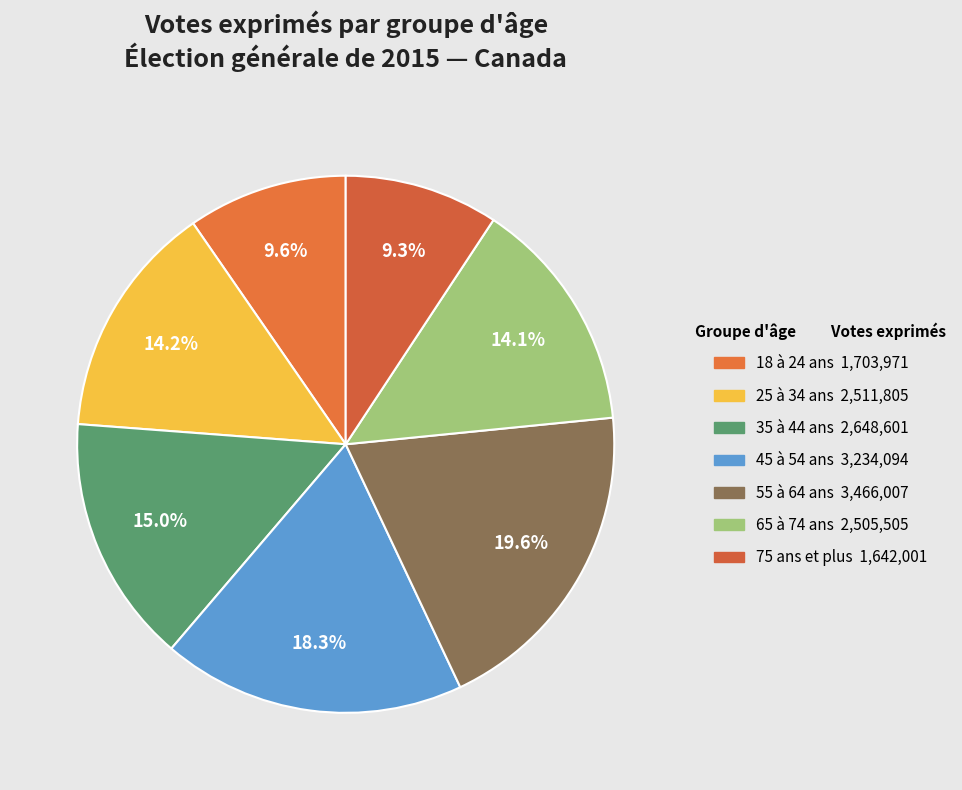

Which category has the biggest portion of the pie?

55 à 64 ans